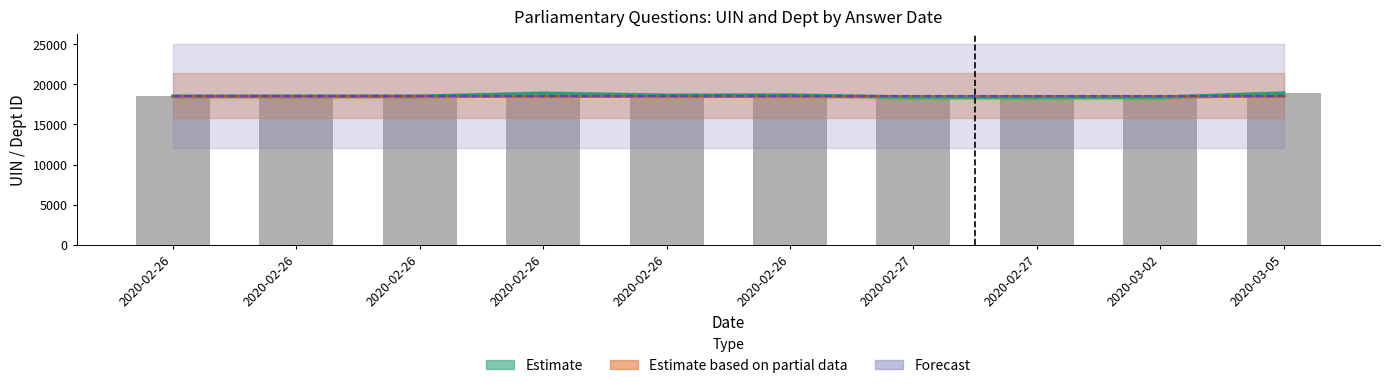

What is the difference between the maximum and second lowest values in the Estimate series?

502.0